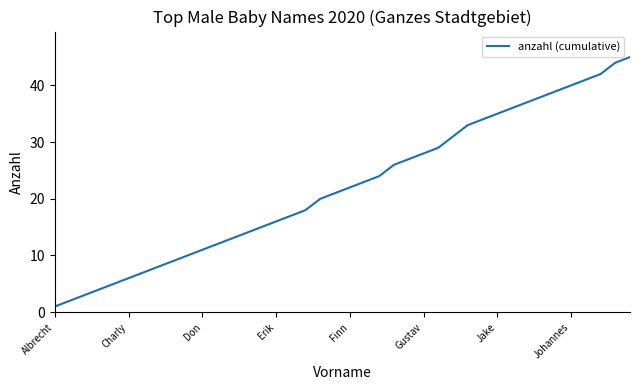

How many lines are shown in the chart?

1